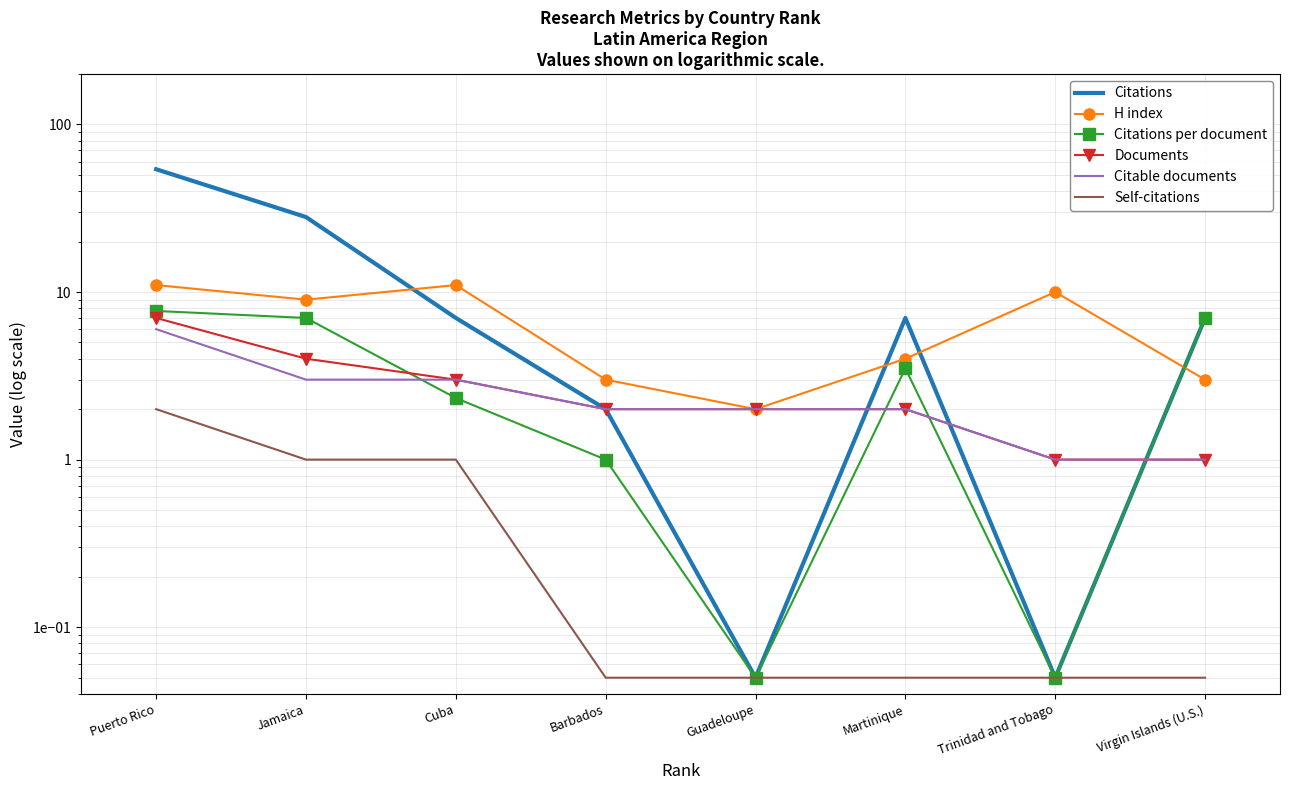

What is the average value of the Citations per document series?

3.6